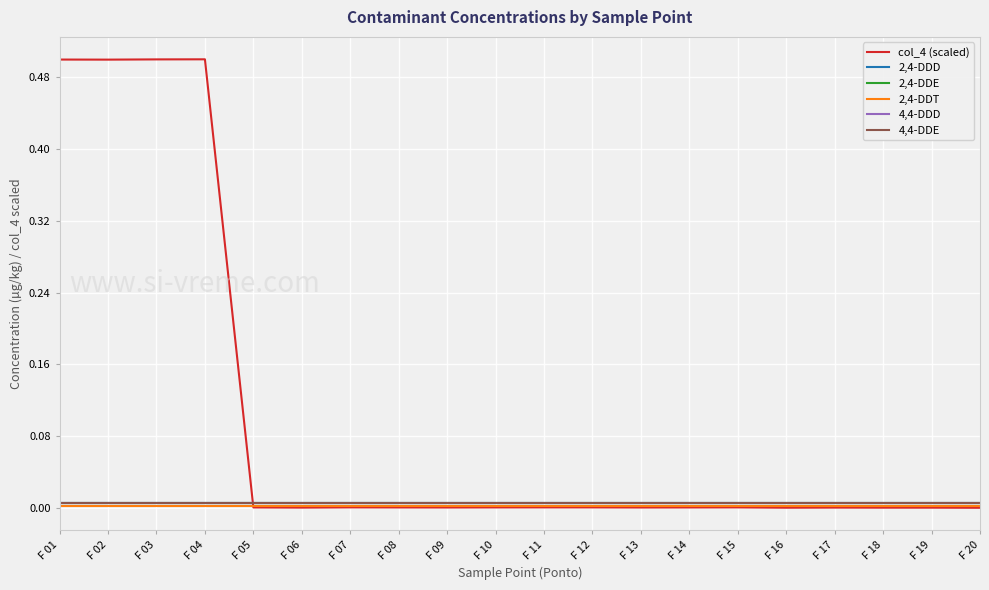

At which label does 2,4-DDD reach its minimum?

F 01